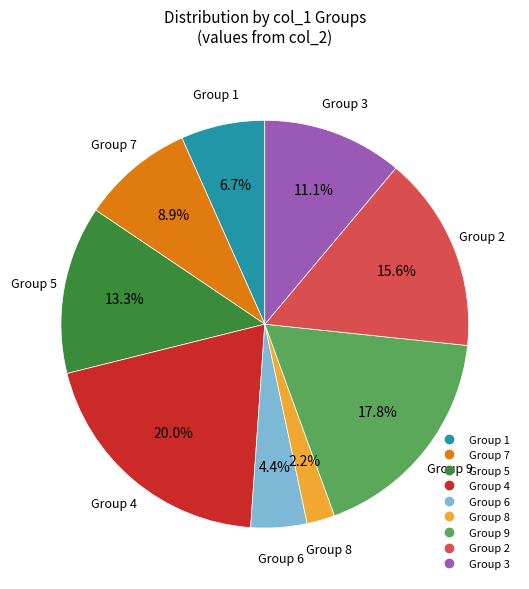

Is there a majority slice in this chart?

No